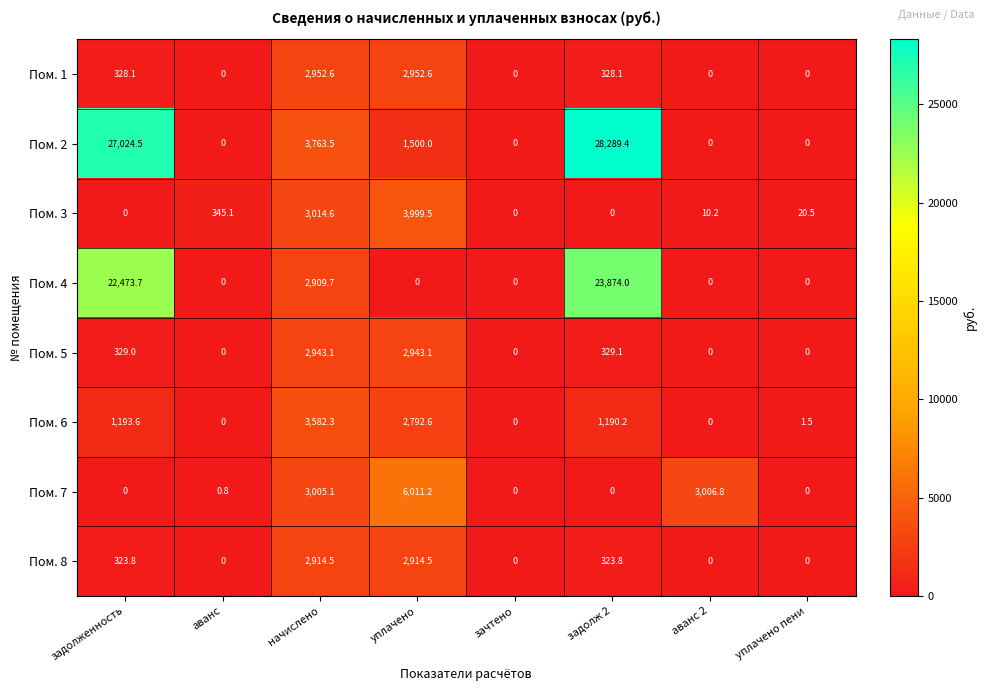

Which series has the widest spread of values?

Пом. 2